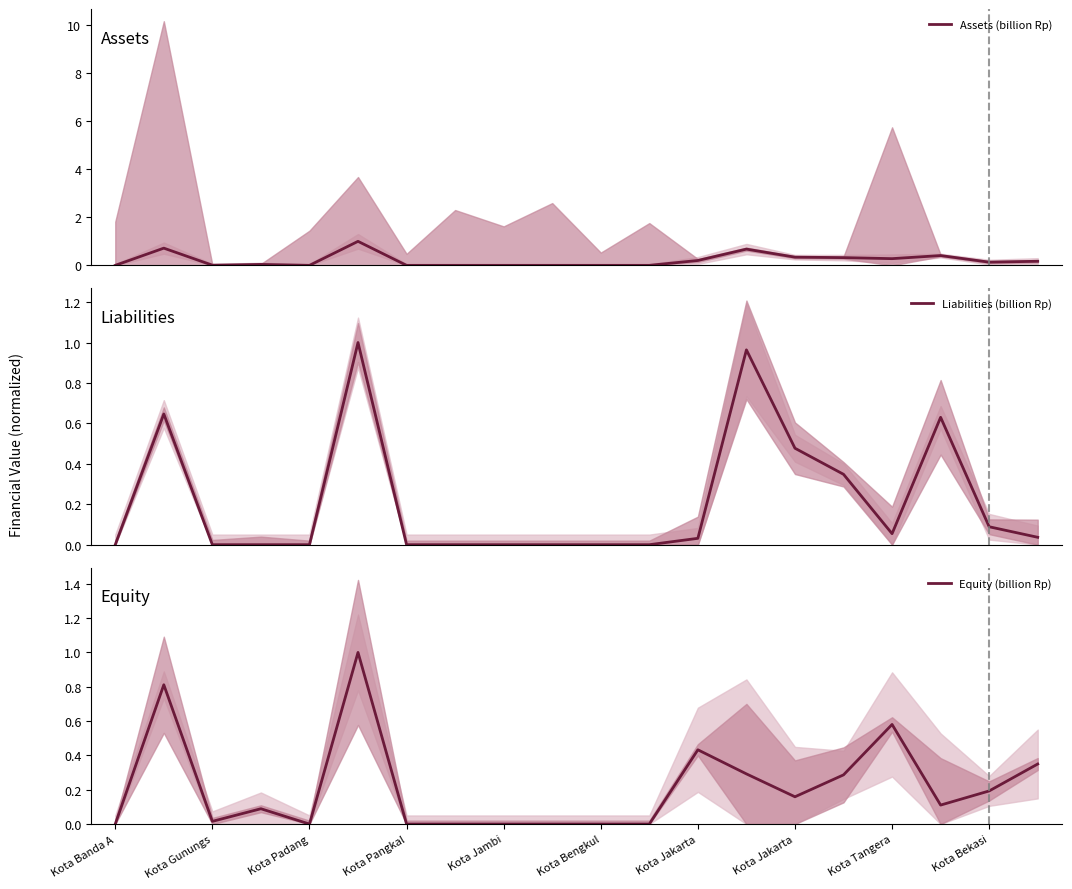

How many intersections are there between Assets (billion Rp) and Liabilities (billion Rp)?

4